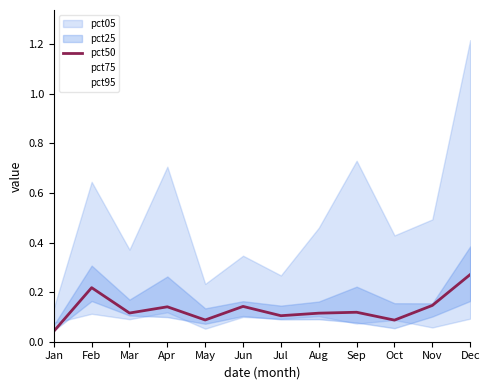

Which series has the largest total across all categories?

pct95